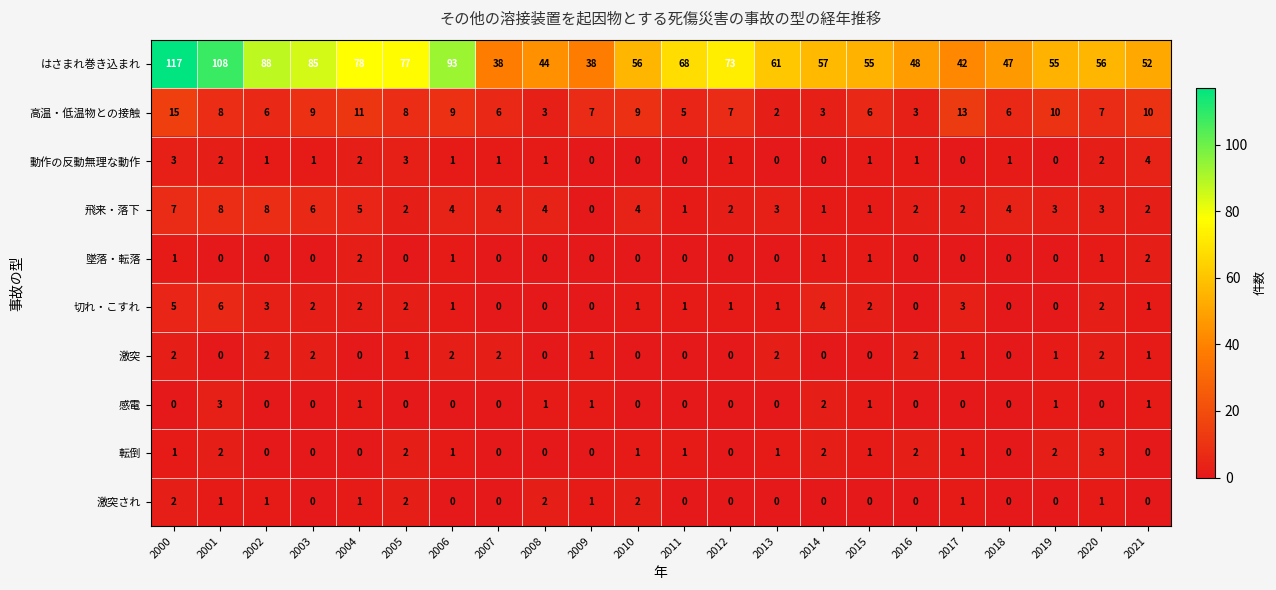

Is the value of 激突され at 2016 greater than the value of 高温・低温物との接触 at 2006?

No